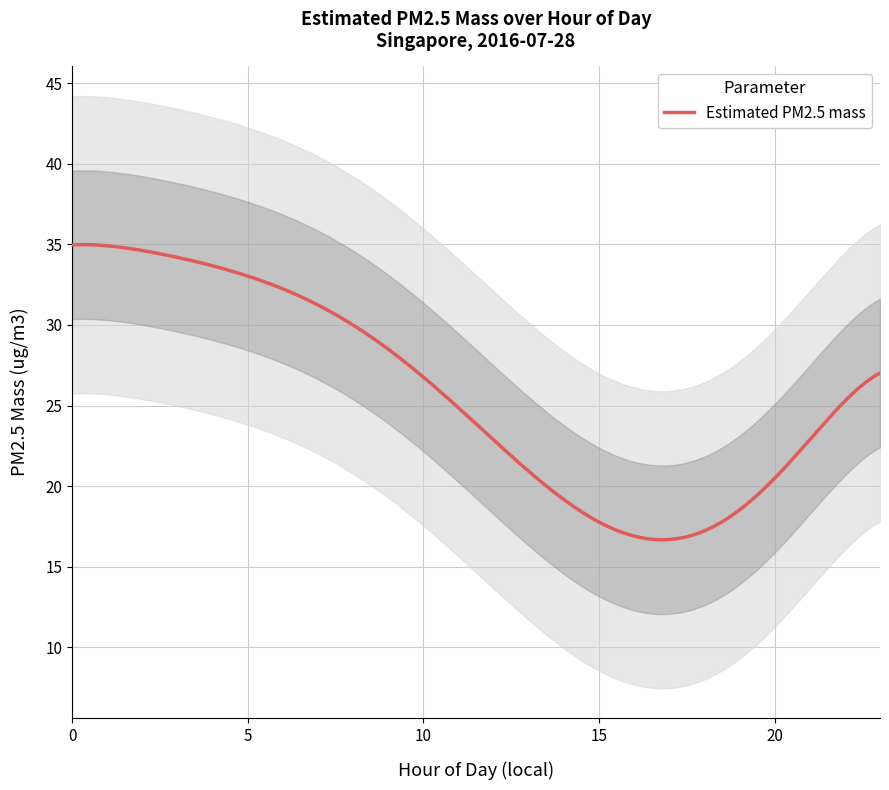

What is the maximum value for Estimated PM2.5 mass?

35.0